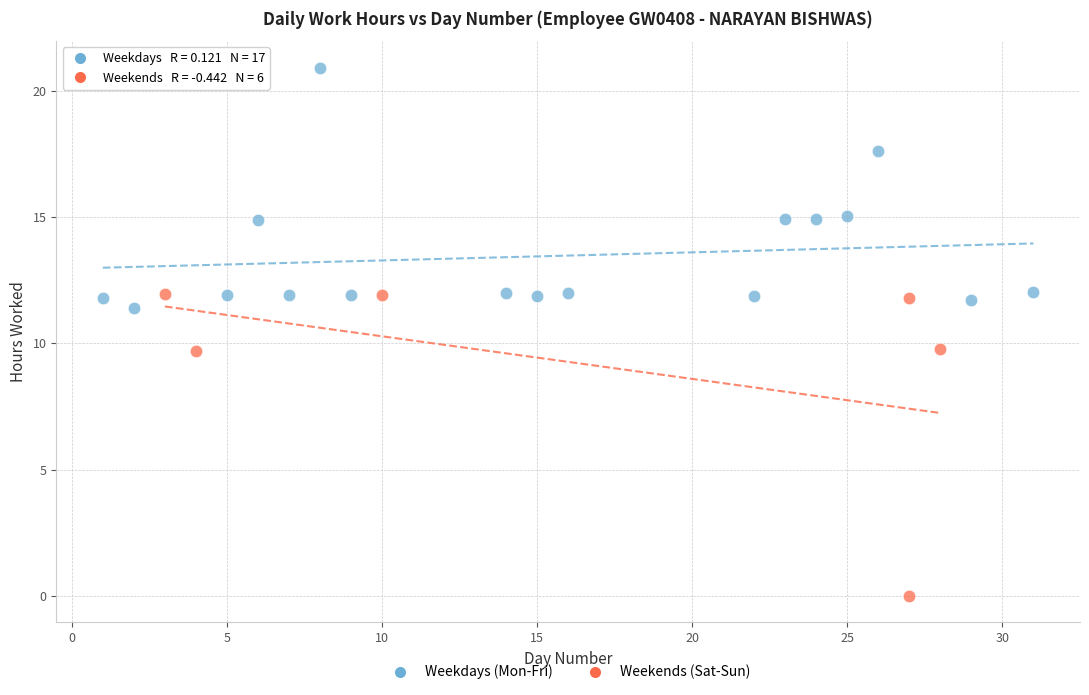

Which series has the widest spread of Y values?

Weekends (Sat-Sun)